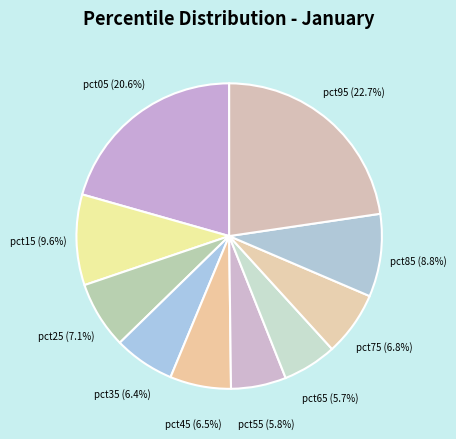

Count the number of slices in the pie.

10